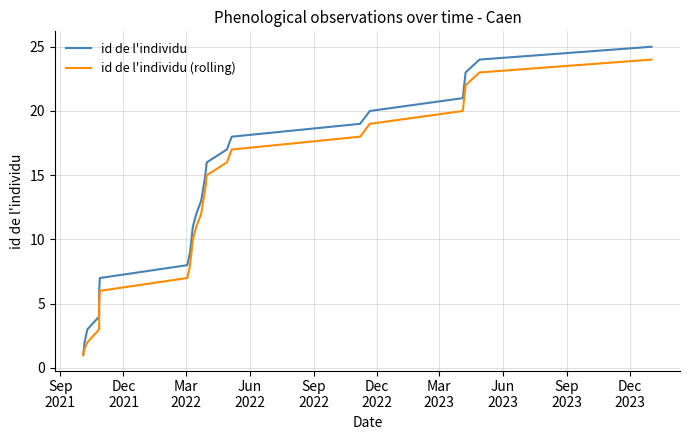

True or false: id de l'individu (rolling) has a value of 9.9 at Mar
2023.

False